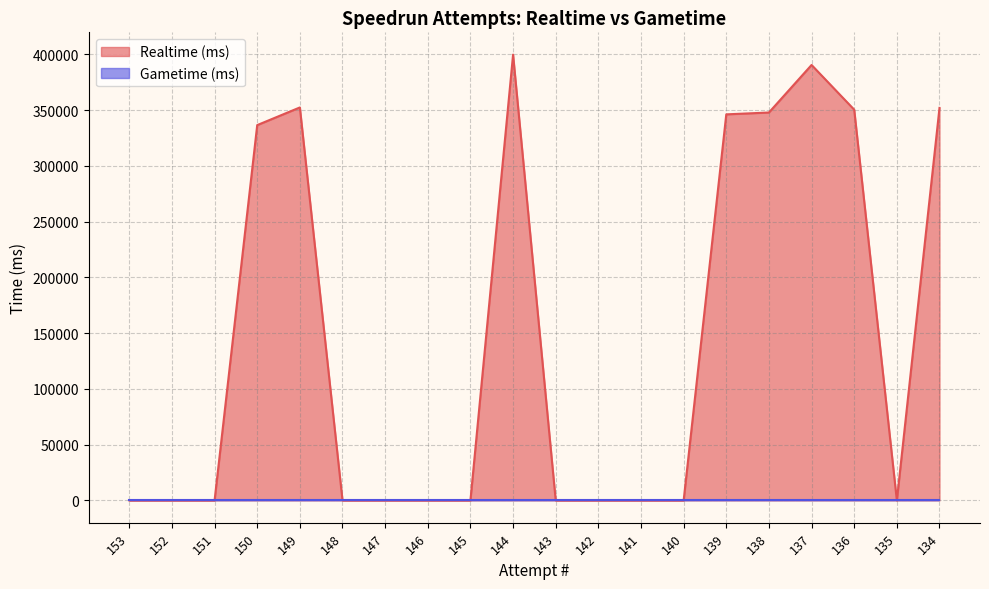

List the labels in order of value, largest first.

144, 137, 149, 134, 136, 138, 139, 150, 153, 152, 151, 148, 147, 146, 145, 143, 142, 141, 140, 135